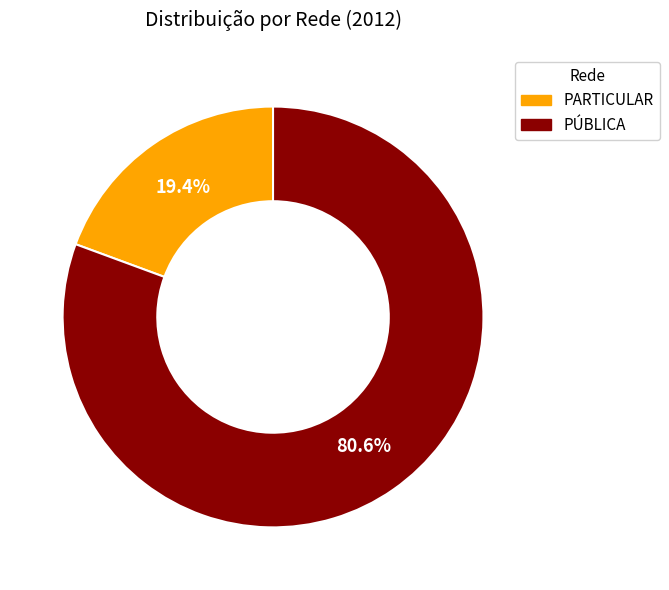

How many segments does this pie chart have?

2